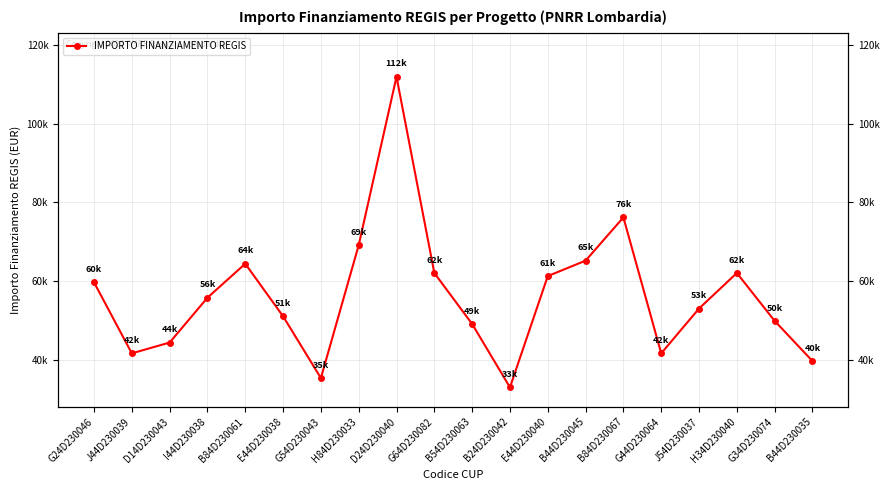

What is the sum of all values?

1126561.4